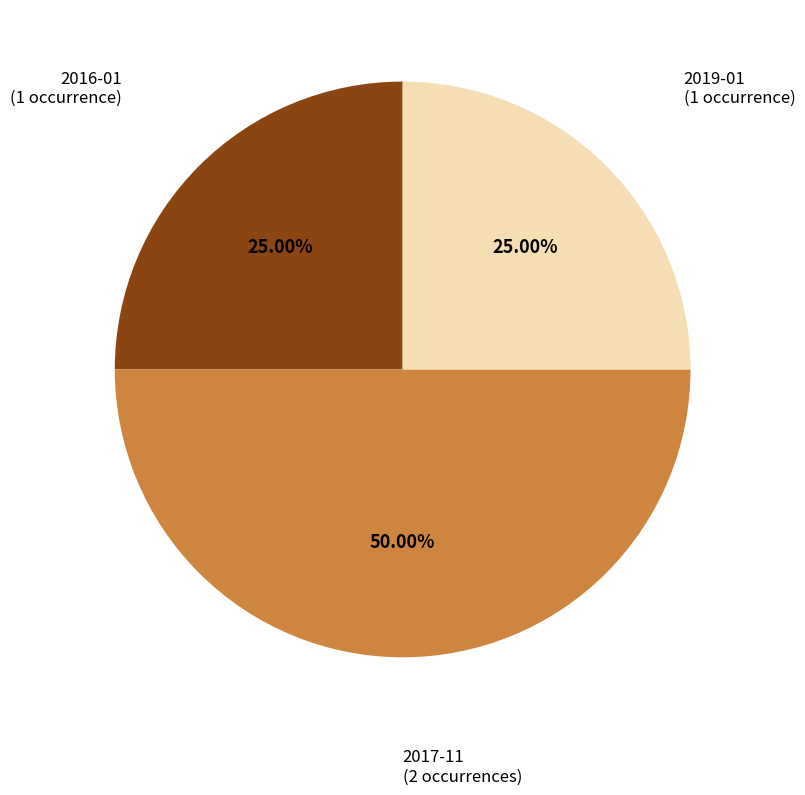

Count the number of slices in the pie.

3